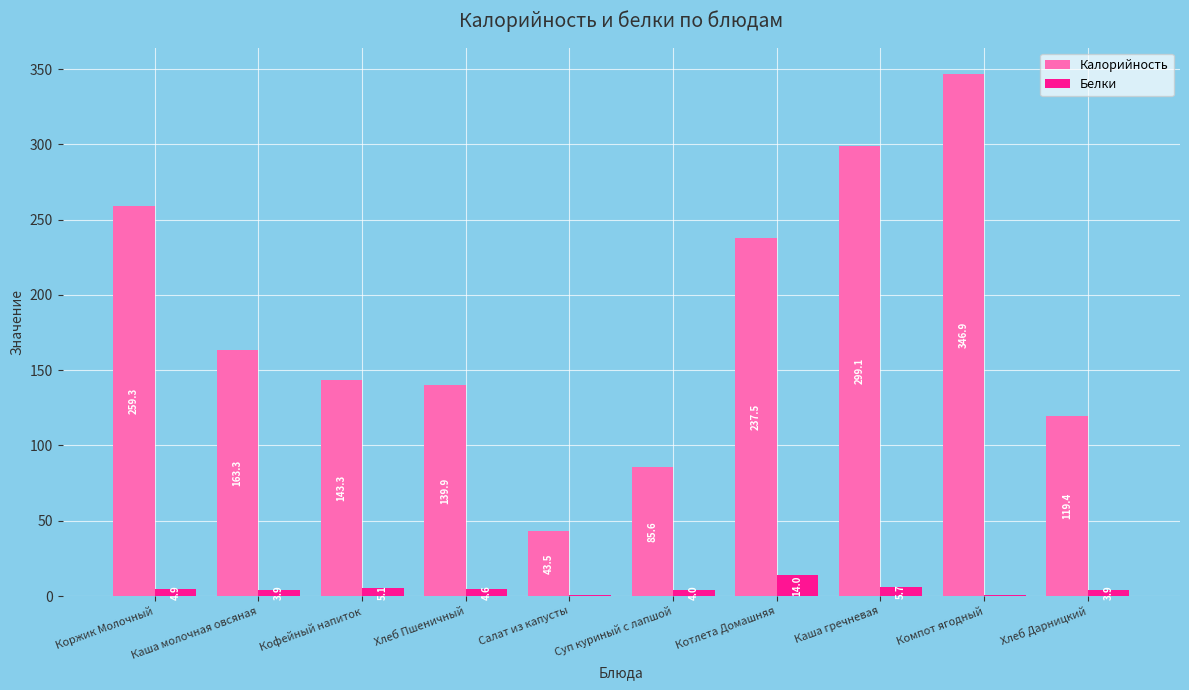

What is the greatest value displayed?

346.9